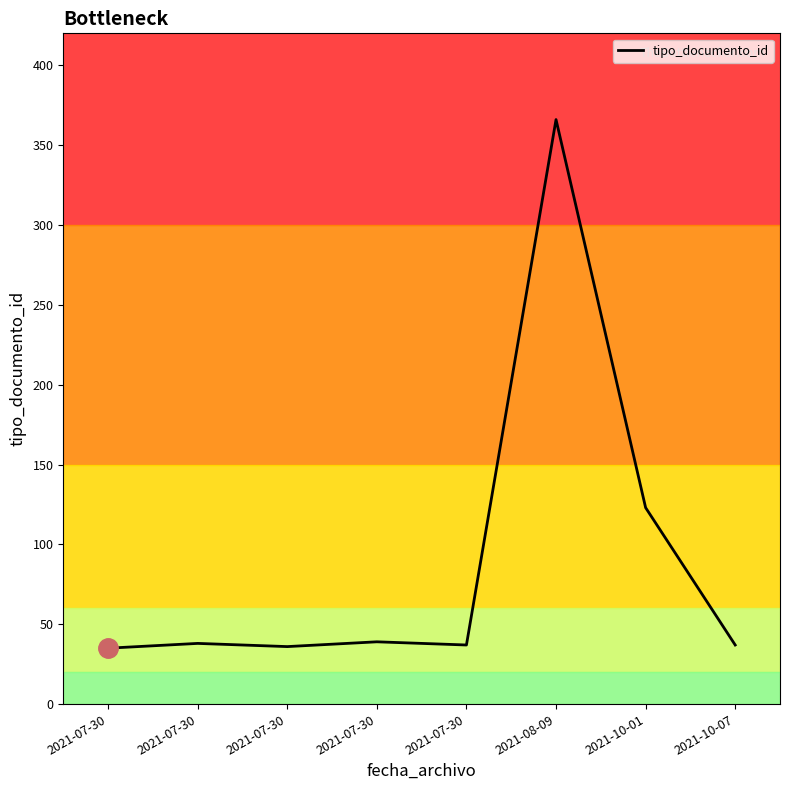

What value does the data have at 2021-07-30, to the nearest 10?

40